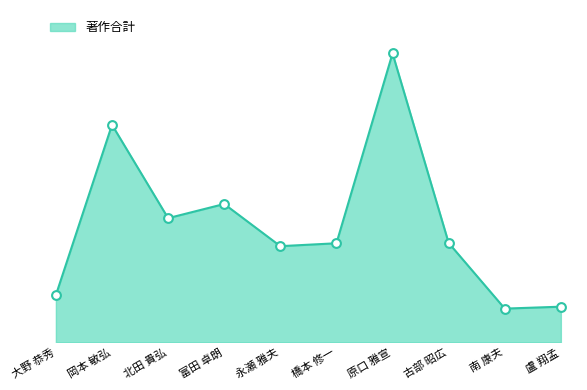

What is the change in value from 橋本 修一 to 南 康夫?

-203